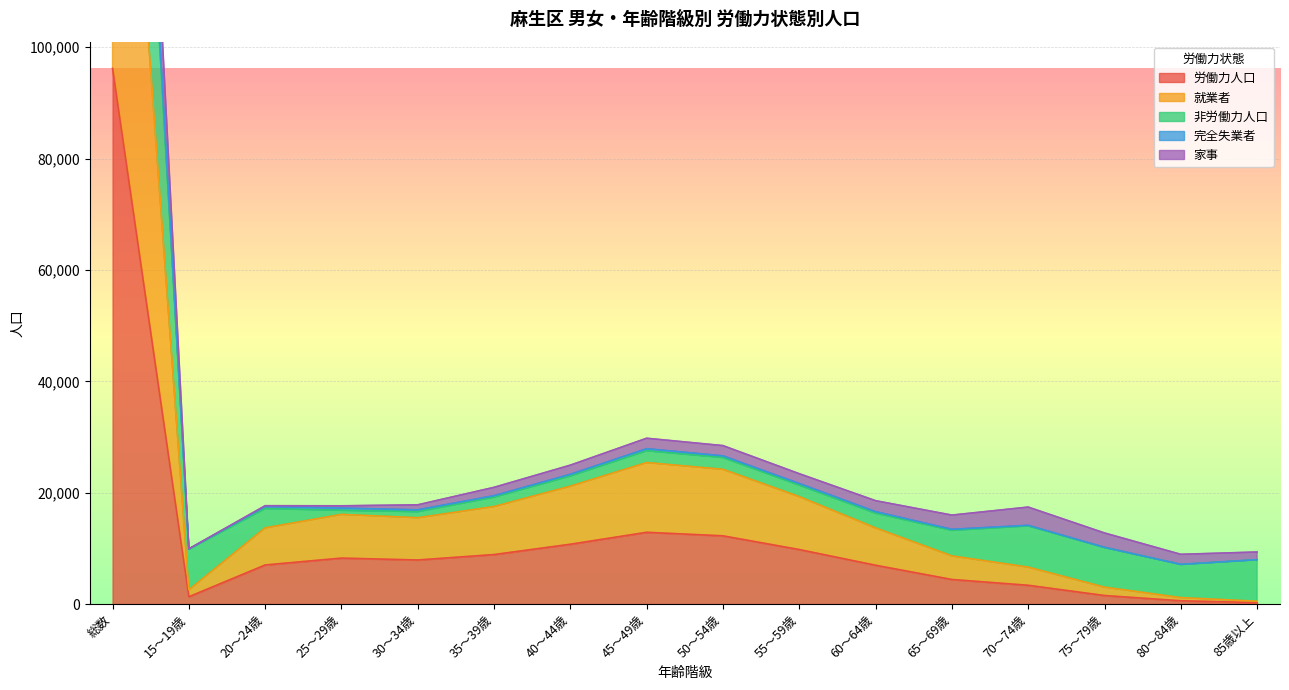

The value of 労働力人口 at 35～39歳 is 12635. True or false?

False